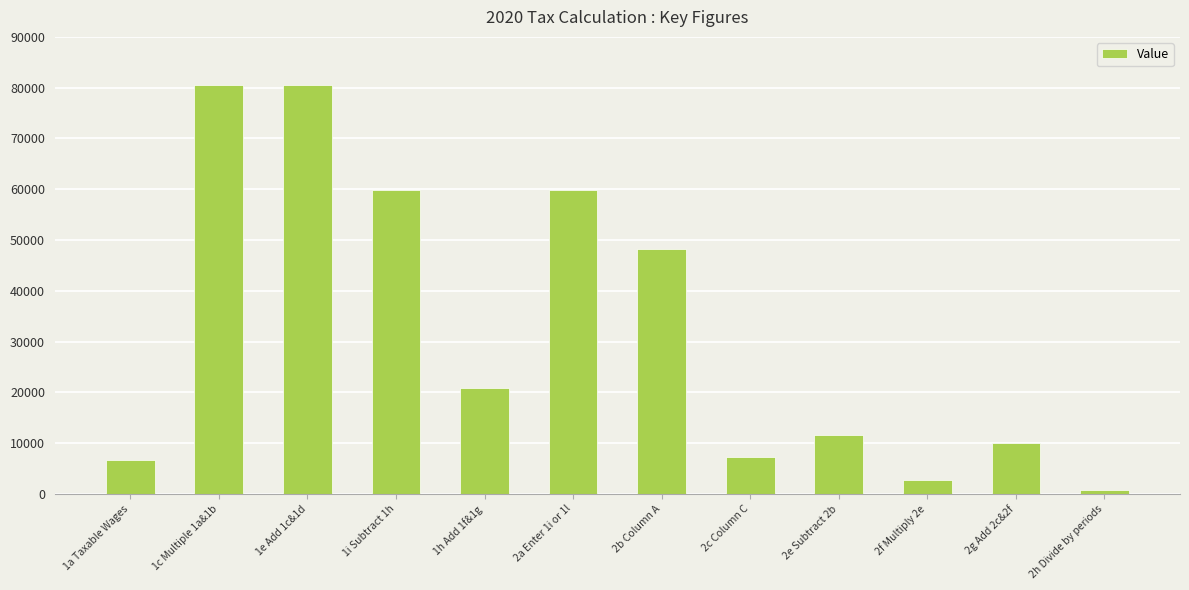

What is the maximum value shown in the chart?

80617.6